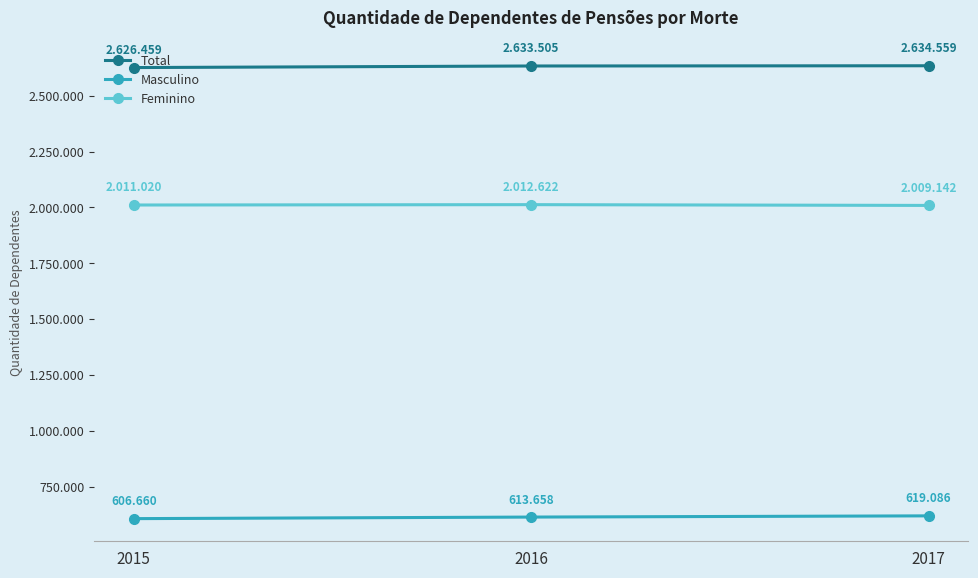

Rank the series by their average value, from lowest to highest.

Masculino, Feminino, Total